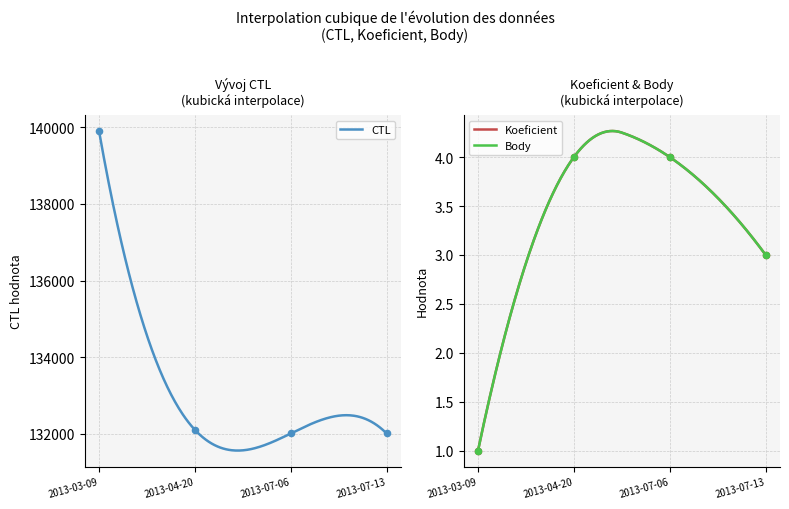

Which series reaches the maximum Y coordinate?

CTL